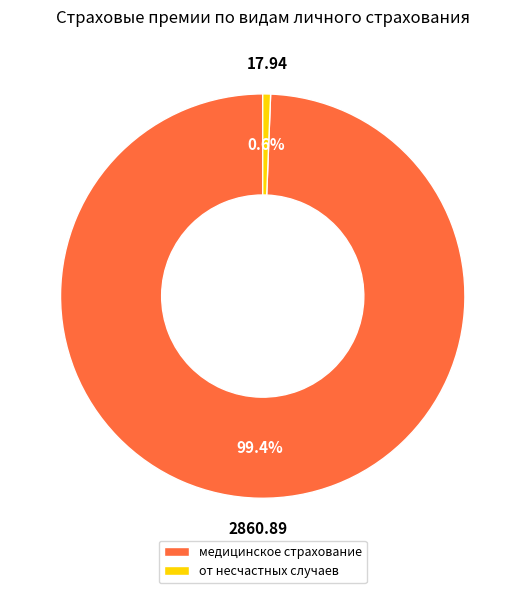

Which has a higher value, медицинское страхование or от несчастных случаев?

медицинское страхование